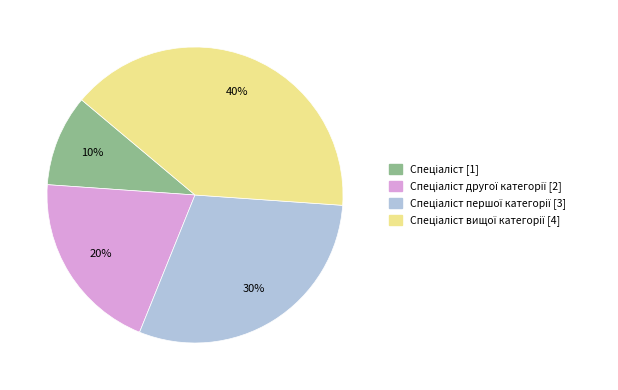

To the nearest percent, what is the difference between the largest and smallest slice percentages?

30%